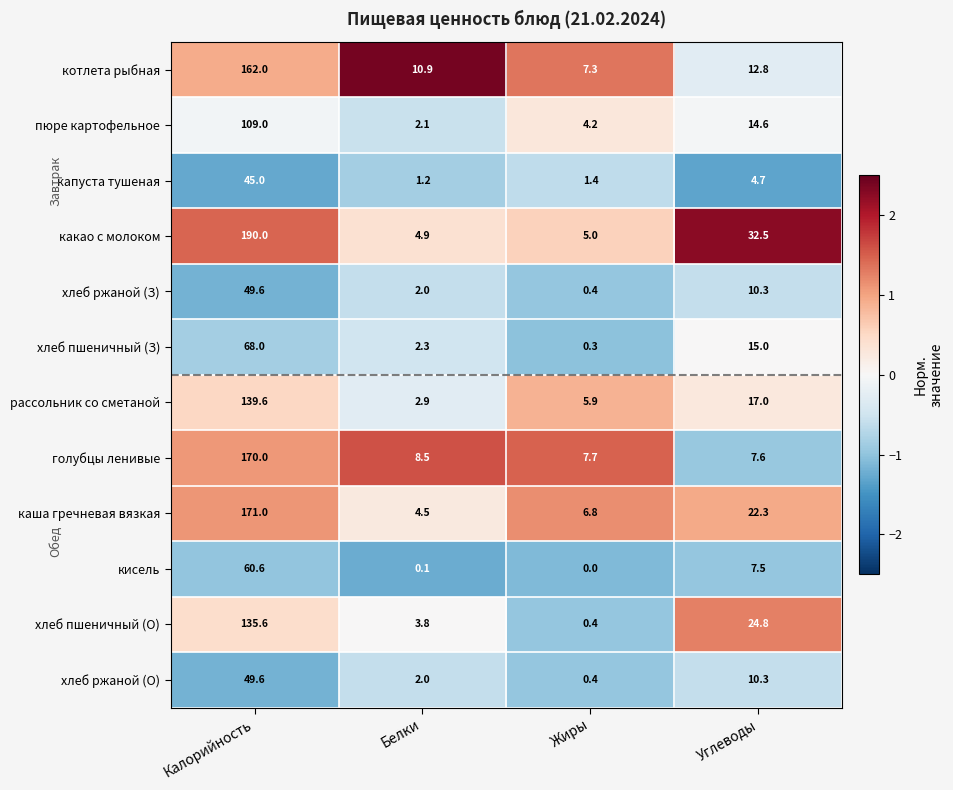

How many distinct data groups are displayed?

12